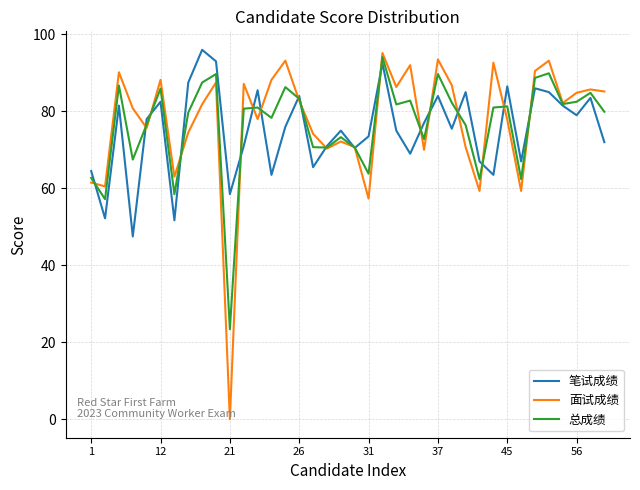

What is the minimum value for 总成绩?

23.4